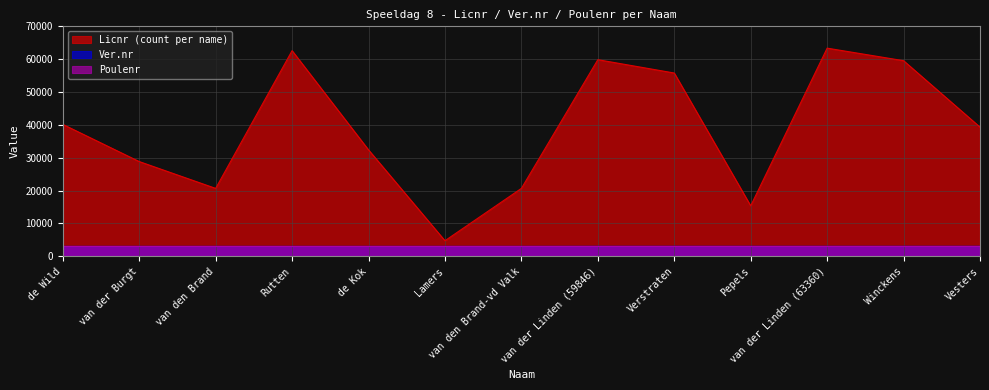

In Licnr (count per name), how many points are lower than both neighbors (excluding endpoints)?

3